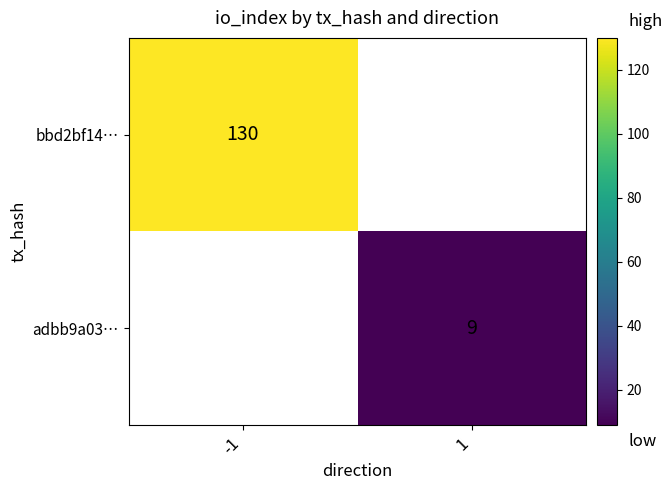

True or false: adbb9a03… has a value of 9 at 1.

True